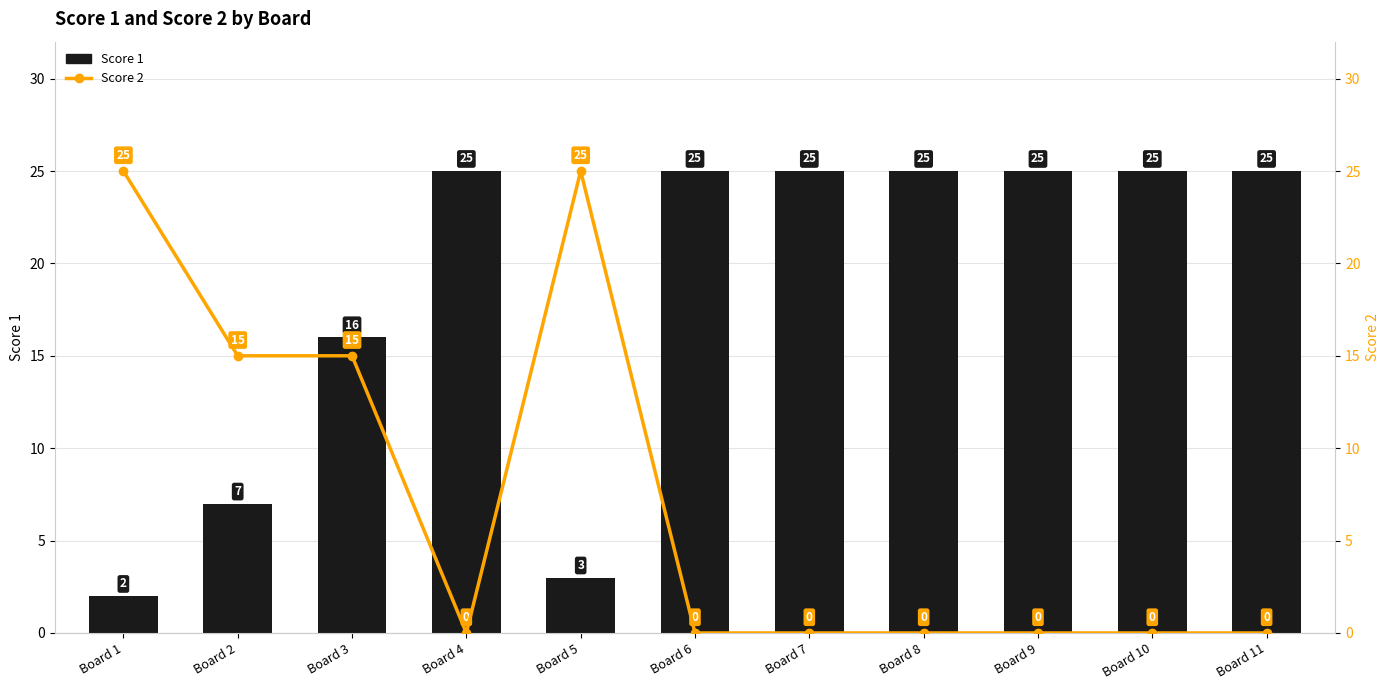

Which series changed the most between Board 3 and Board 4?

Score 2